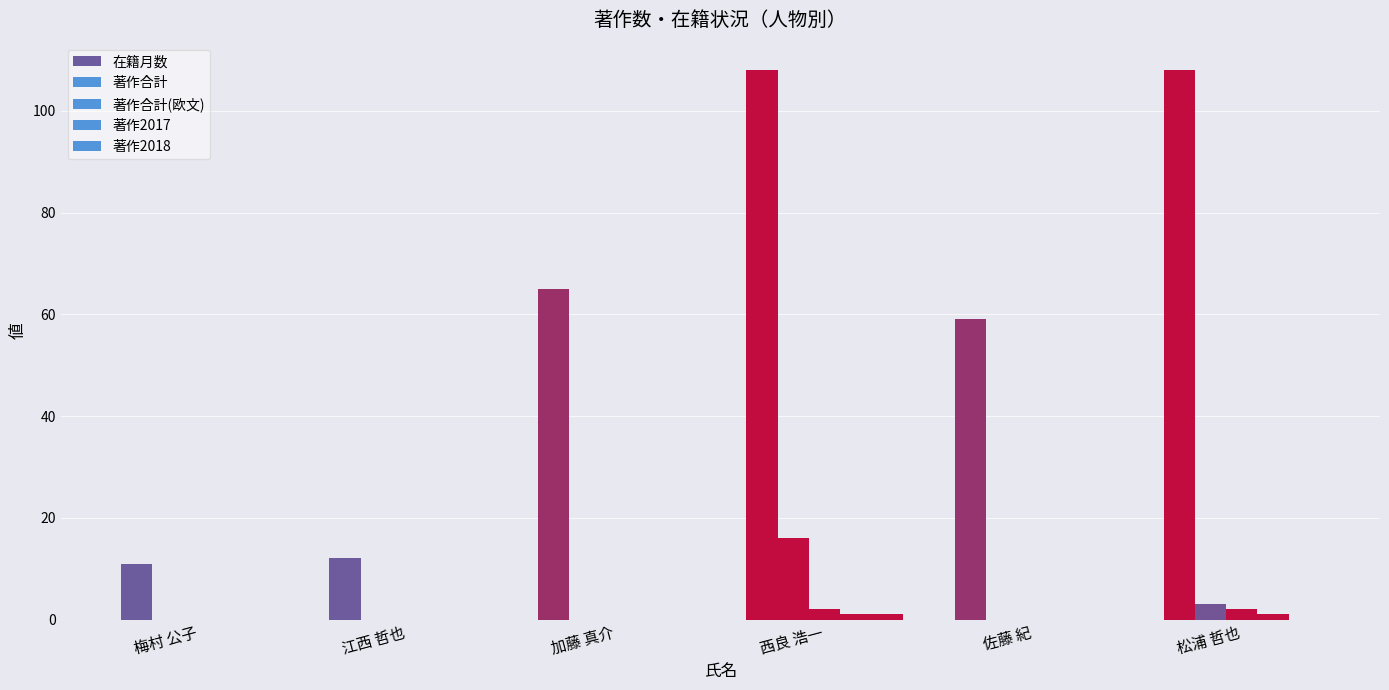

What is the maximum value for 著作合計(欧文)?

2